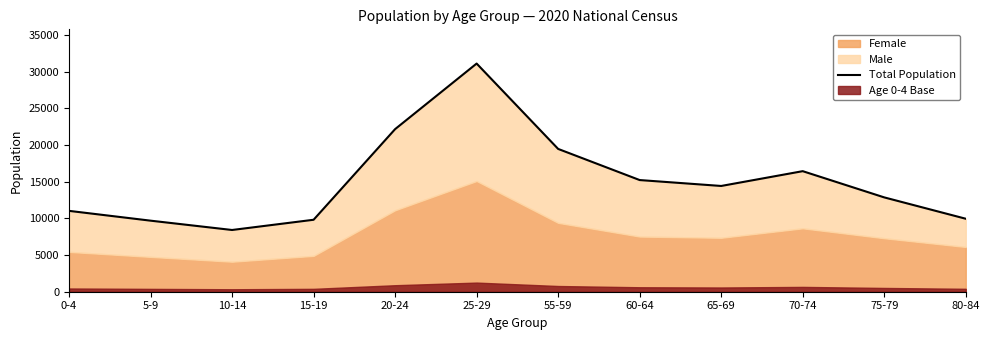

List the labels in order of value, largest first.

25-29, 20-24, 55-59, 70-74, 60-64, 65-69, 75-79, 0-4, 80-84, 15-19, 5-9, 10-14